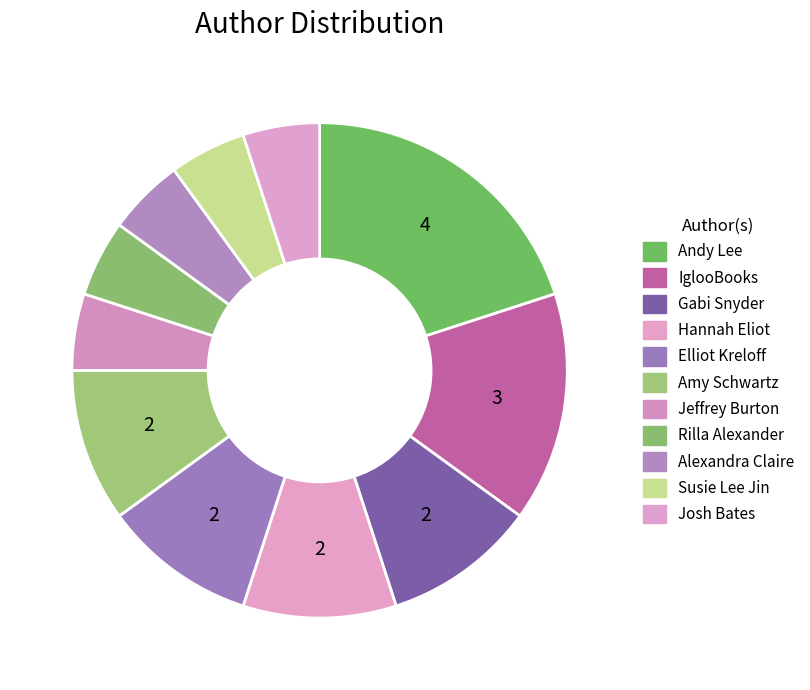

Count the number of slices in the pie.

11